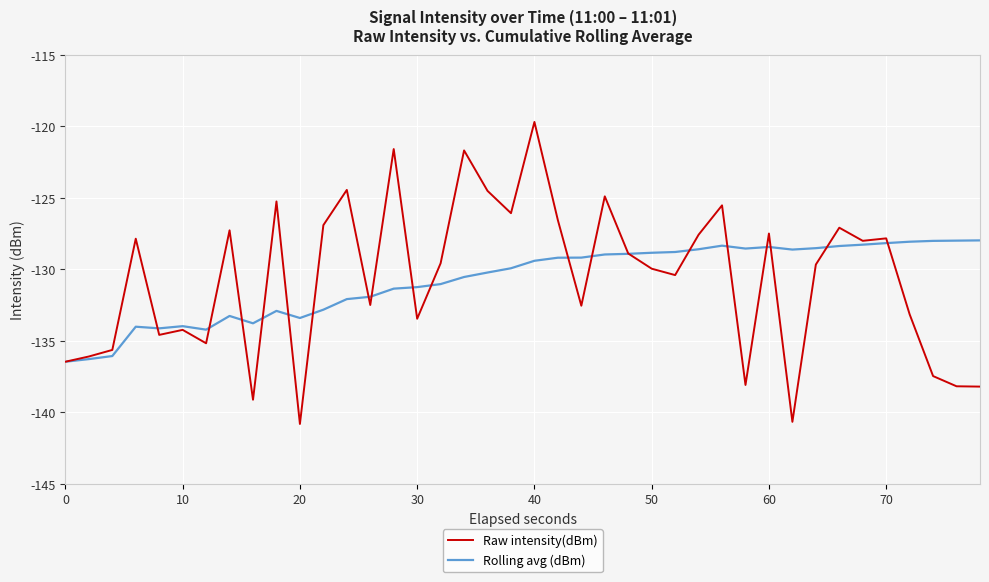

Is this an area chart (filled region under the line)?

No